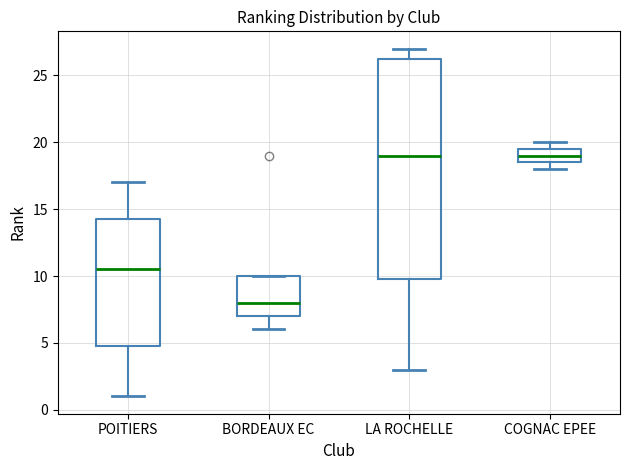

Which box is the tallest, from its lower edge to its upper edge?

LA ROCHELLE